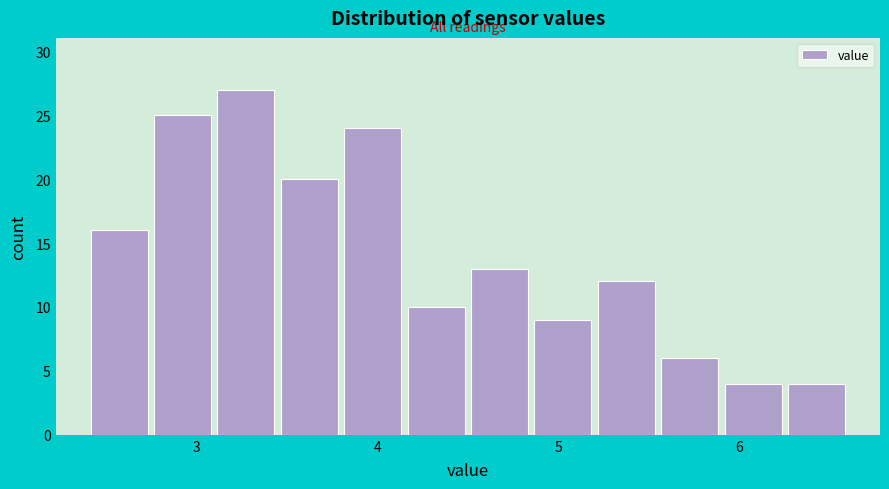

Around what value on the x-axis is the tallest bar? Give the approximate position of its centre, as read against the axis.

3.3